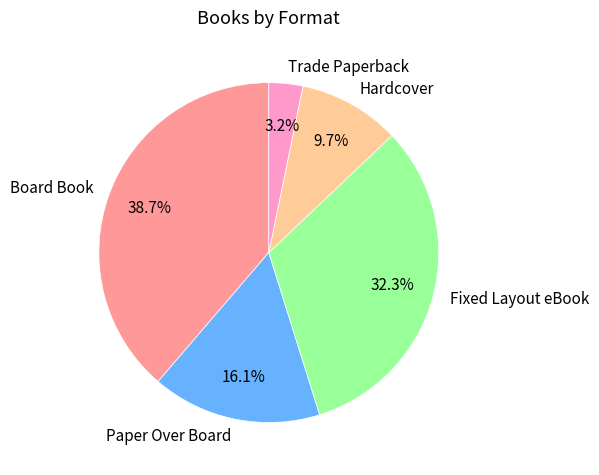

To the nearest percent, what percentage of the pie is Trade Paperback?

3%